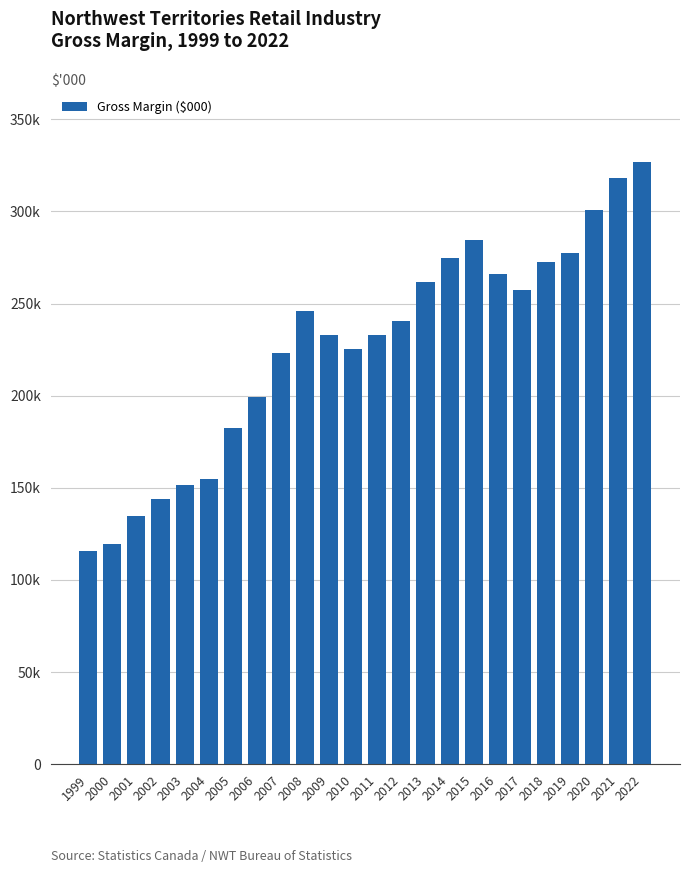

Rank the categories by value from highest to lowest.

2022, 2021, 2020, 2015, 2019, 2014, 2018, 2016, 2013, 2017, 2008, 2012, 2009, 2011, 2010, 2007, 2006, 2005, 2004, 2003, 2002, 2001, 2000, 1999